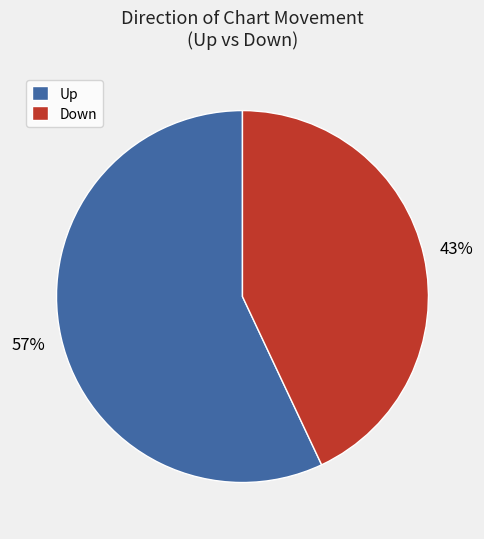

What is the ratio of the value at Down to the value at Up?

0.8